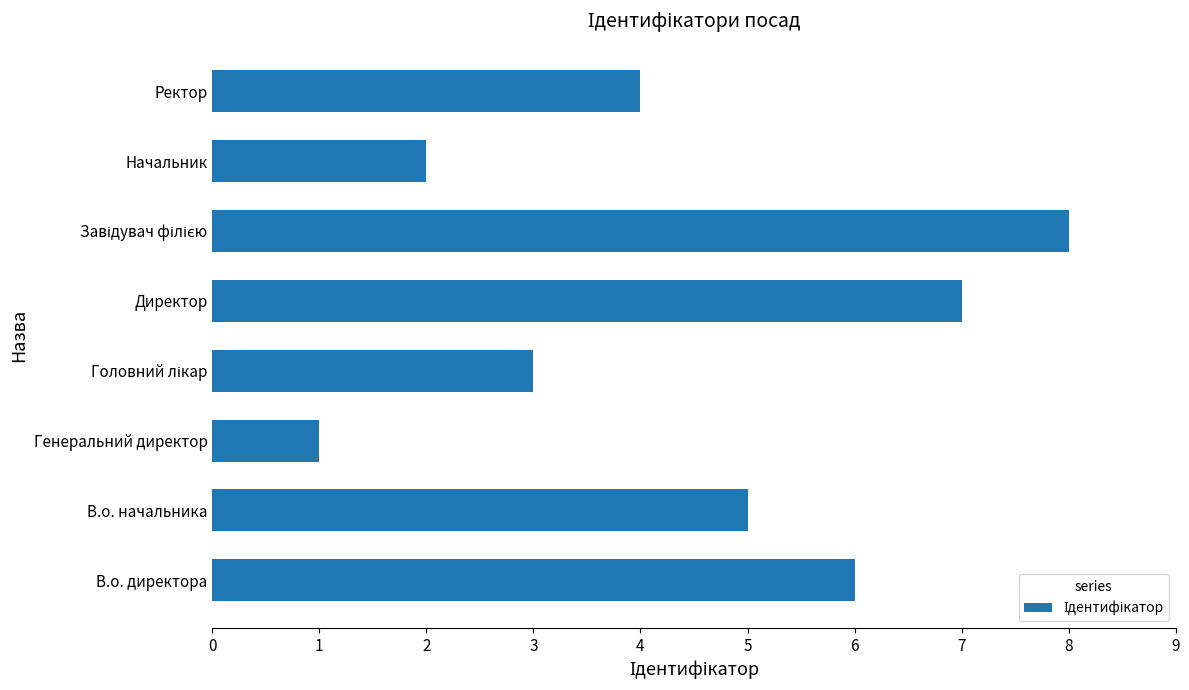

What is the maximum value shown in the chart?

8